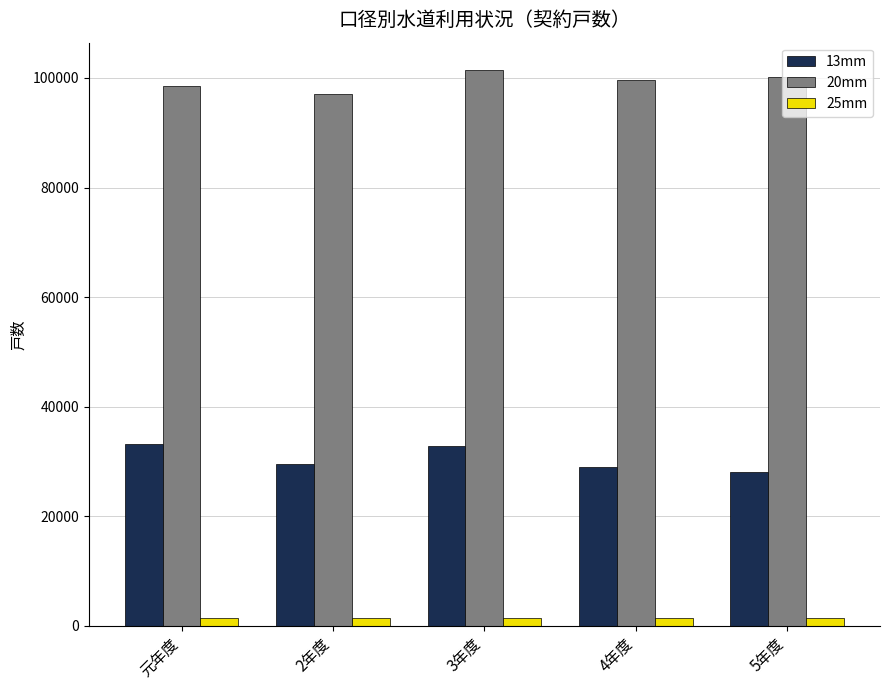

What is the average value of the 20mm series?

99396